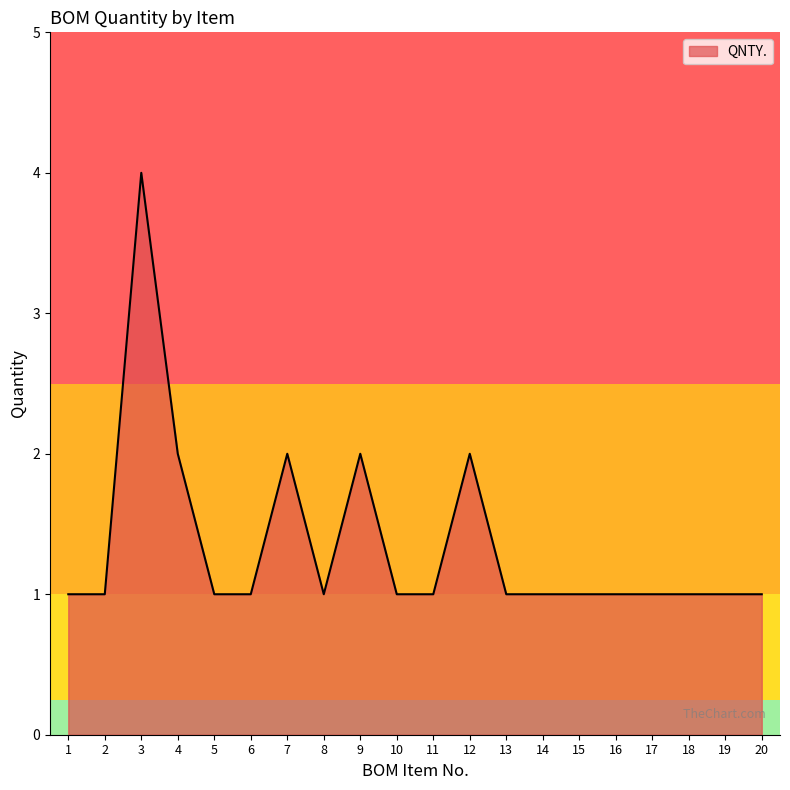

Approximately how many times larger is the value at 5 compared to 16?

1.0